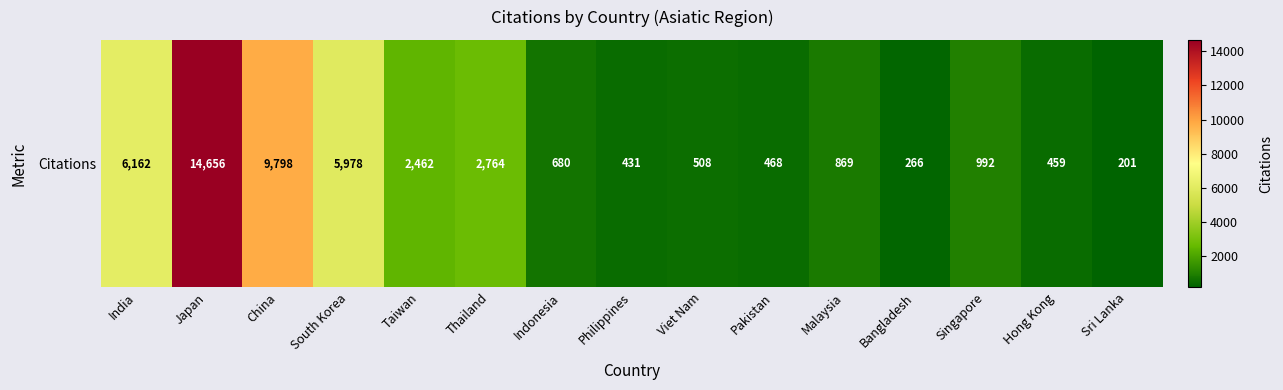

What value does the data have at China, to the nearest 100?

9800